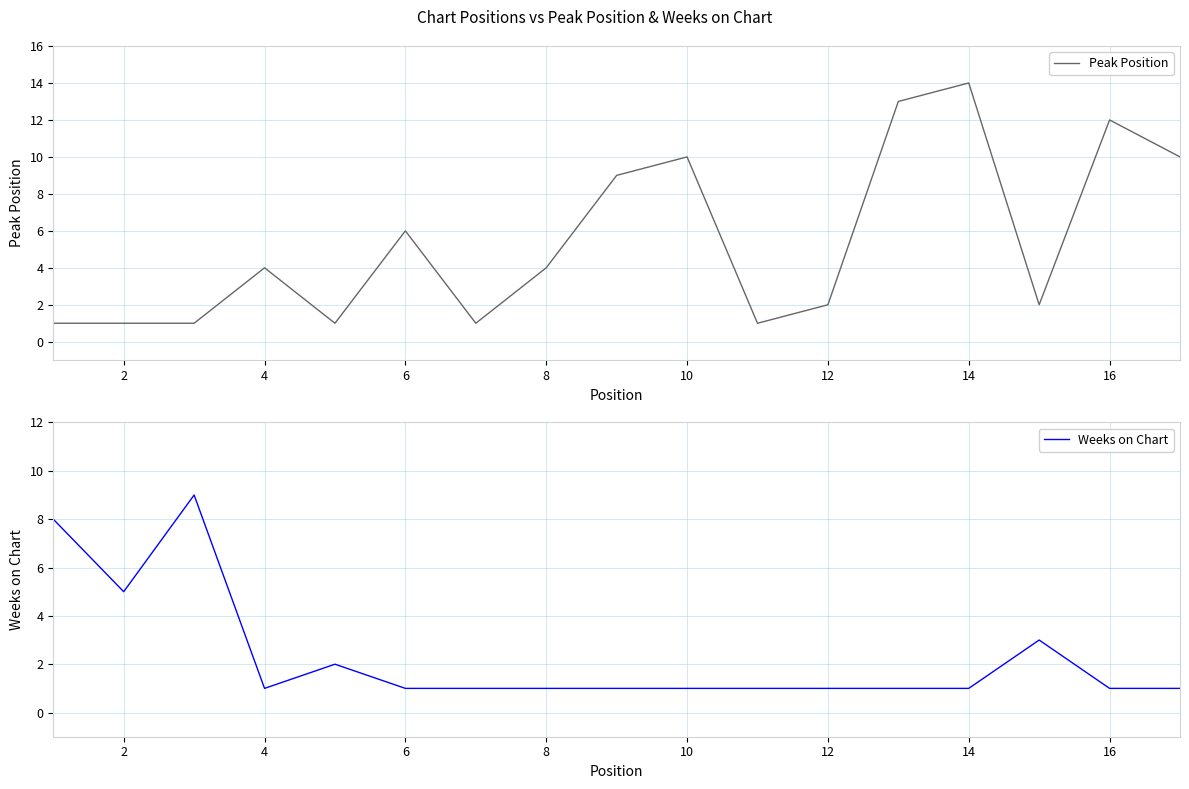

Where is Peak Position nearest to the value 7?

6